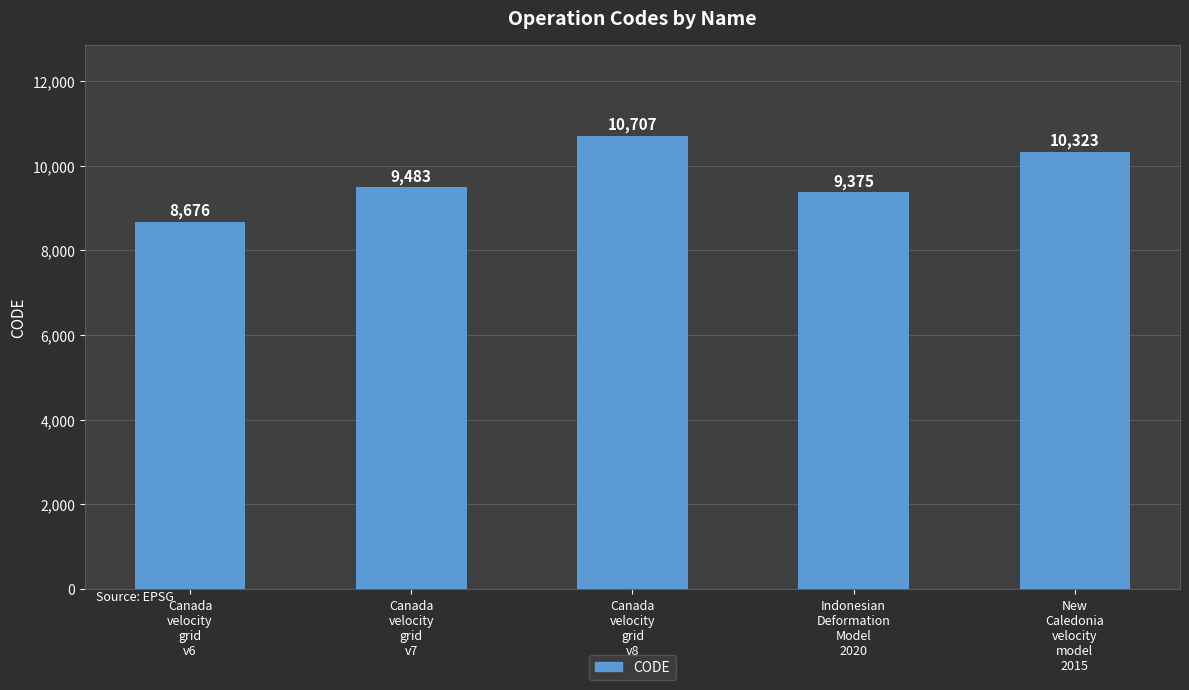

What is the difference between the maximum and minimum values?

2031